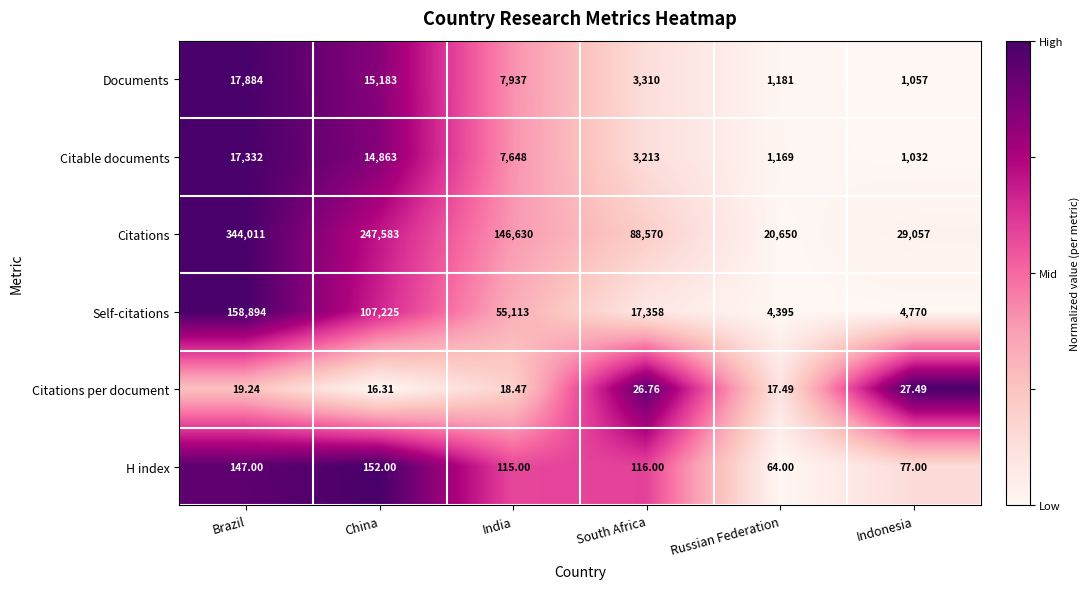

At which label is Citations closest to 182330?

India